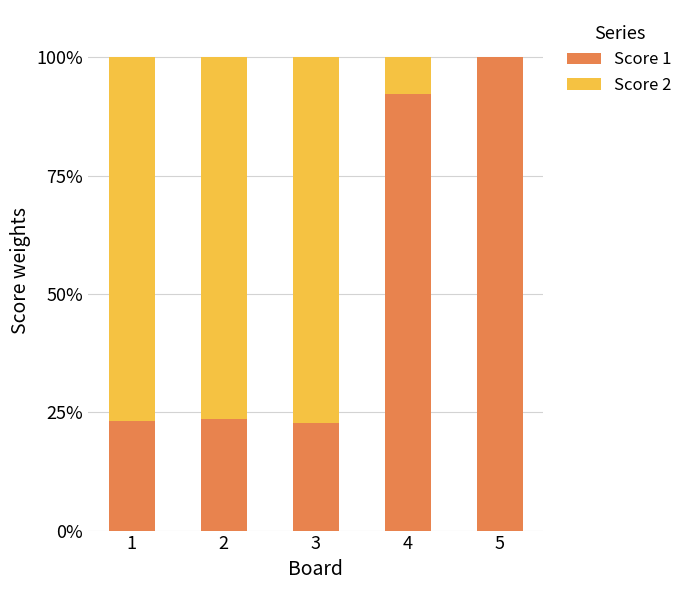

What is the total value across all series at 1?

100.0